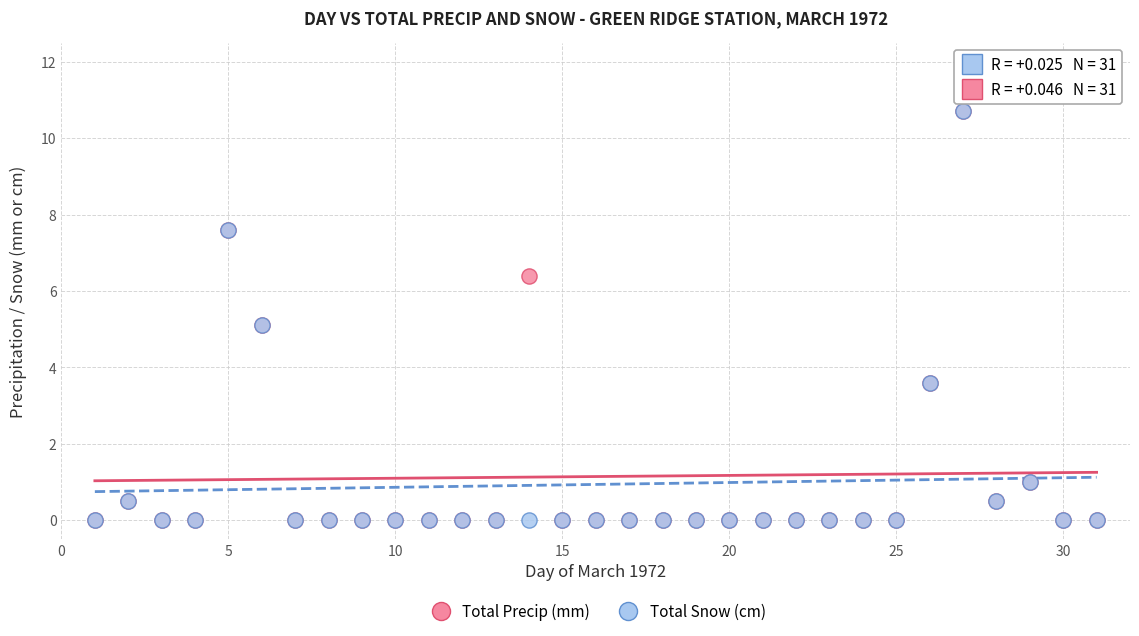

What are all the series names shown in the legend?

Total Precip (mm), Total Snow (cm)